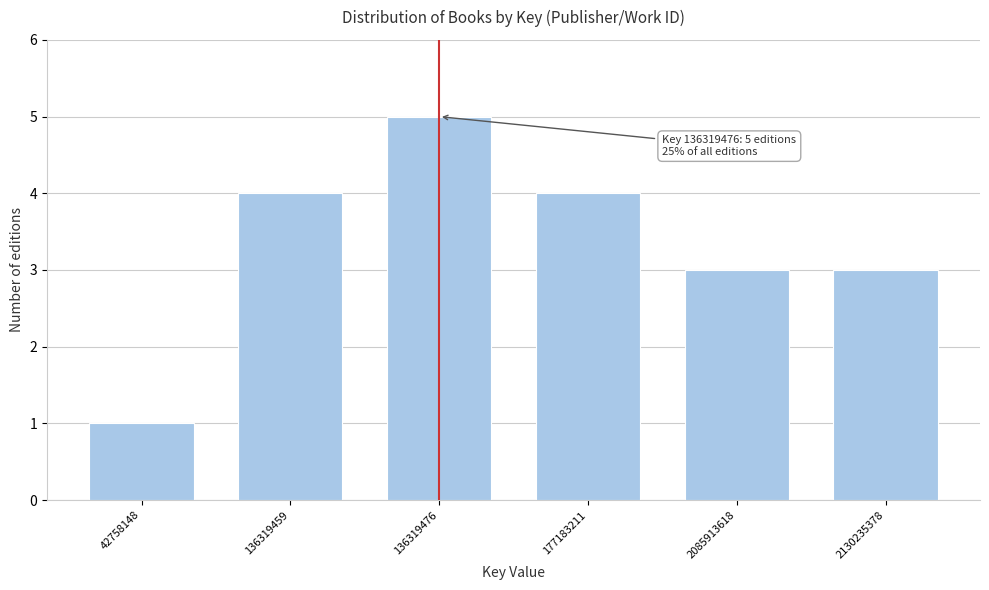

Reading right to left, transcribe all the data shown in this chart.

3	3	4	5	4	1